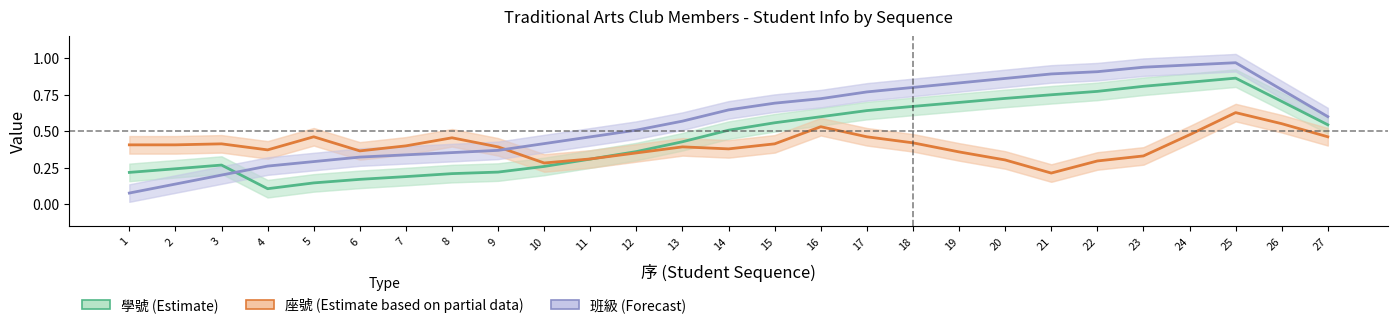

Reading left to right, list all the values displayed in this chart.

學號 (Estimate): 0.2	0.2	0.3	0.1	0.1	0.2	0.2	0.2	0.2	0.3	0.3	0.4	0.4	0.5	0.6	0.6	0.6	0.7	0.7	0.7	0.7	0.8	0.8	0.8	0.9	0.7	0.5
座號 (Partial Data): 0.4	0.4	0.4	0.4	0.5	0.4	0.4	0.5	0.4	0.3	0.3	0.4	0.4	0.4	0.4	0.5	0.5	0.4	0.4	0.3	0.2	0.3	0.3	0.5	0.6	0.6	0.5
班級 (Forecast): 0.1	0.1	0.2	0.3	0.3	0.3	0.3	0.4	0.4	0.4	0.5	0.5	0.6	0.6	0.7	0.7	0.8	0.8	0.8	0.9	0.9	0.9	0.9	1.0	1.0	0.8	0.6